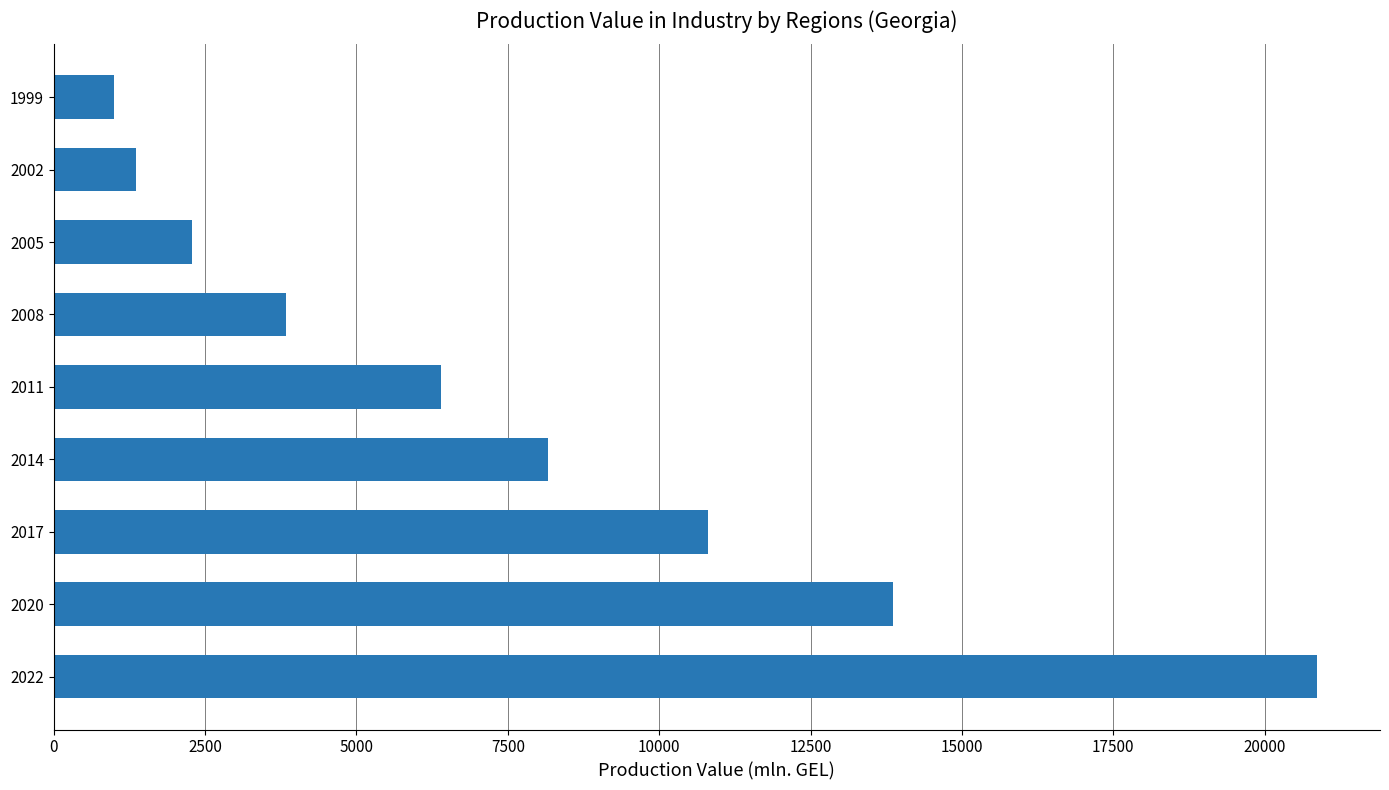

What is the change in value from 2022 to 2017?

-10057.0